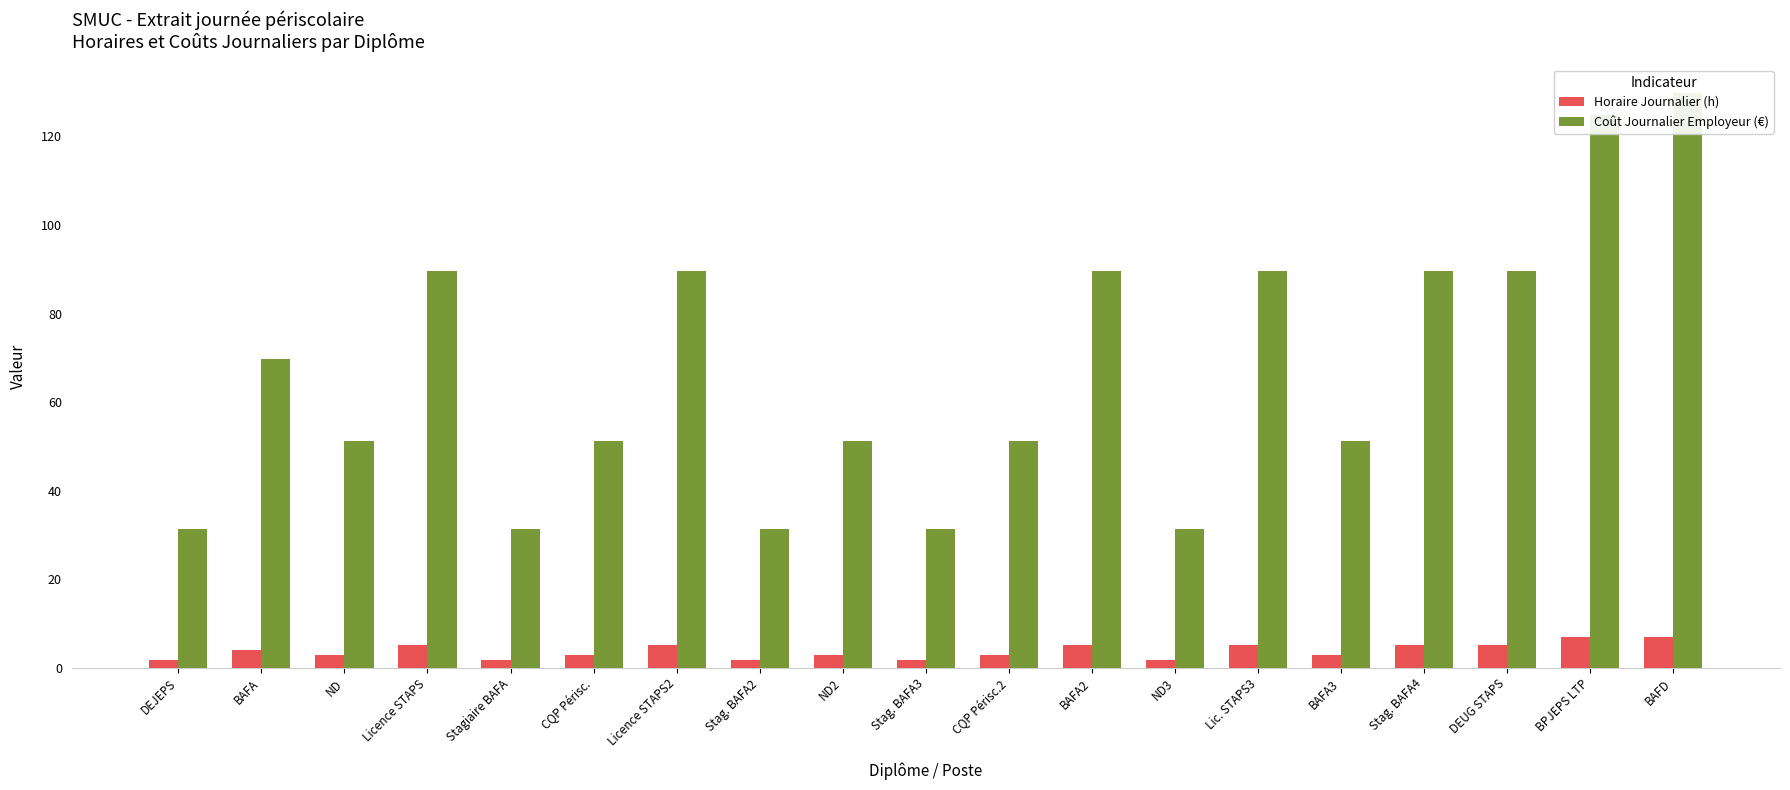

Count the number of data series in this chart.

2